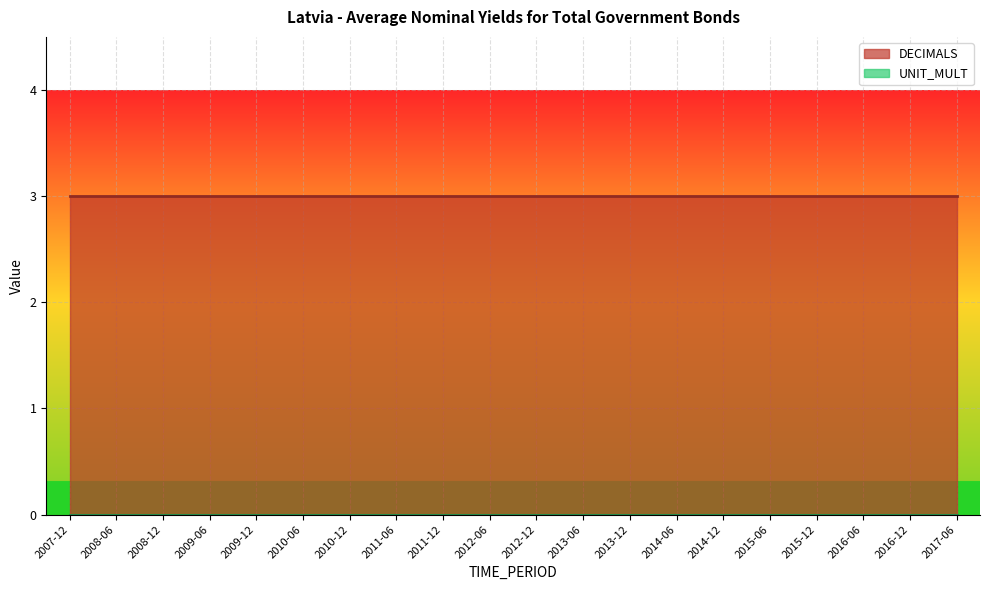

Which category has the lowest value in the UNIT_MULT series?

2007-12